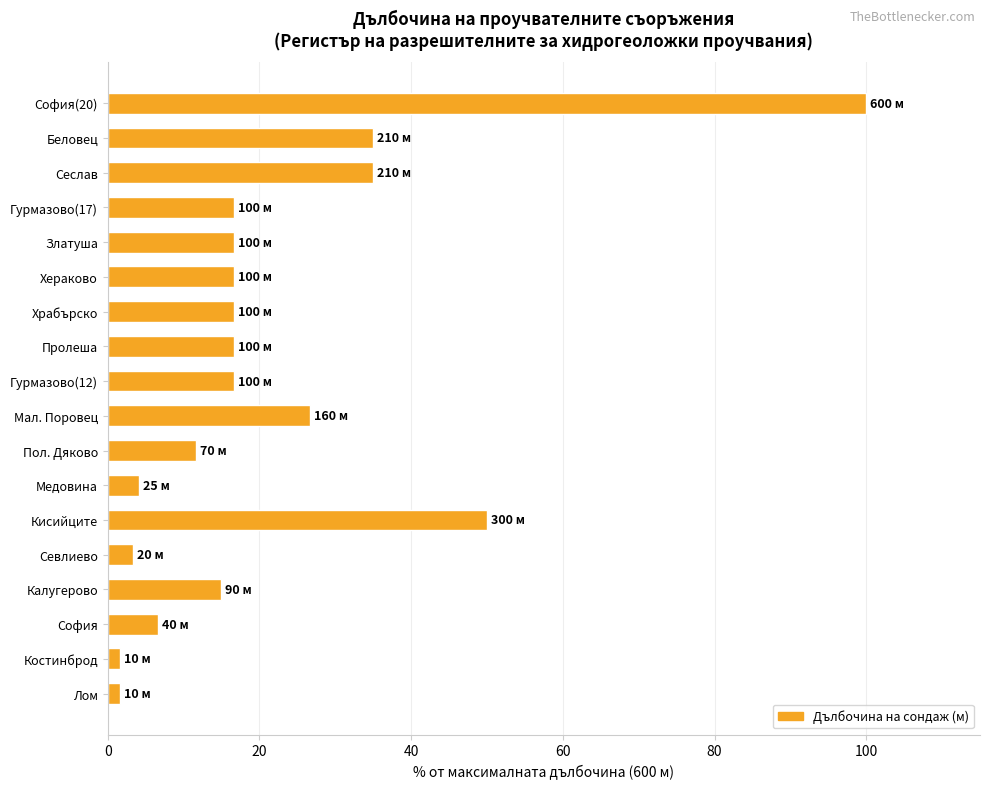

The value at Кисийците is 50.0. True or false?

True